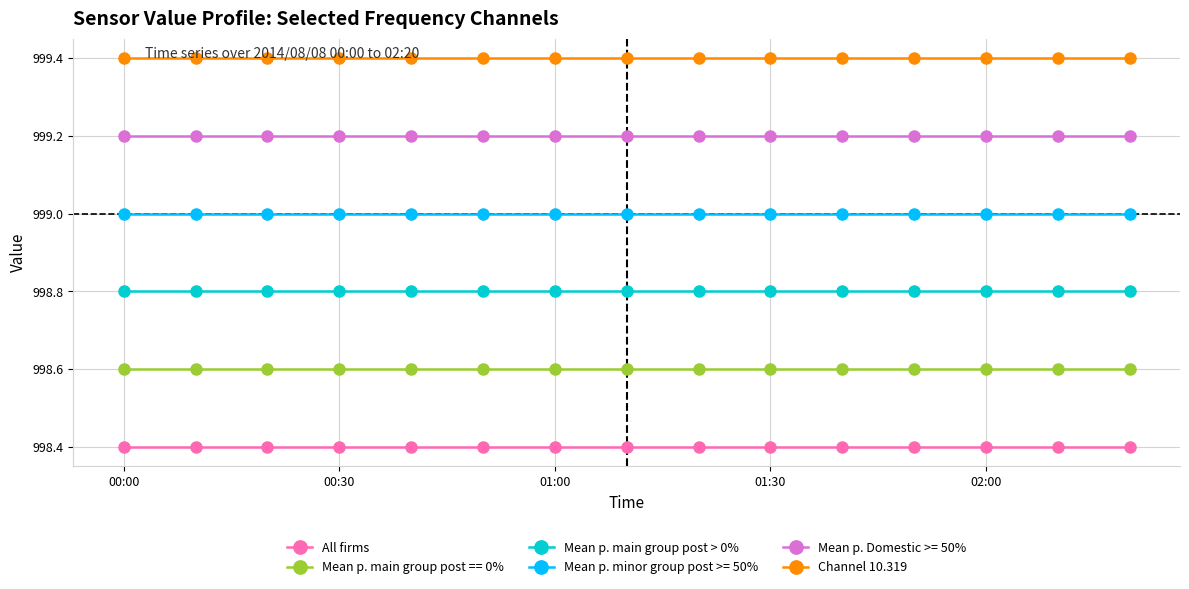

Count the number of categories in the chart.

15